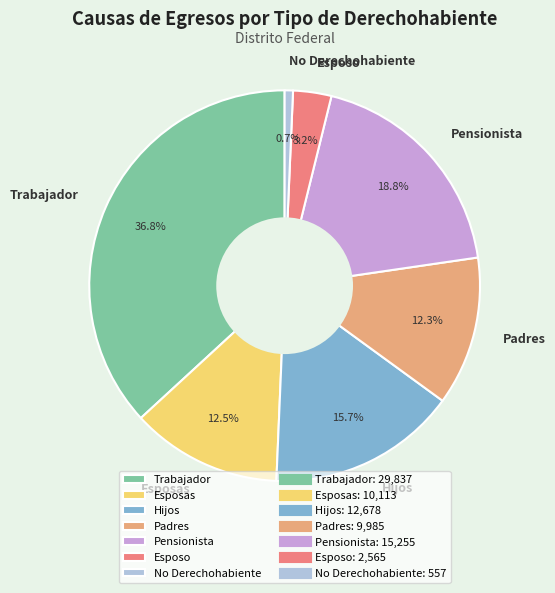

To the nearest percent, what is the average slice percentage?

14%